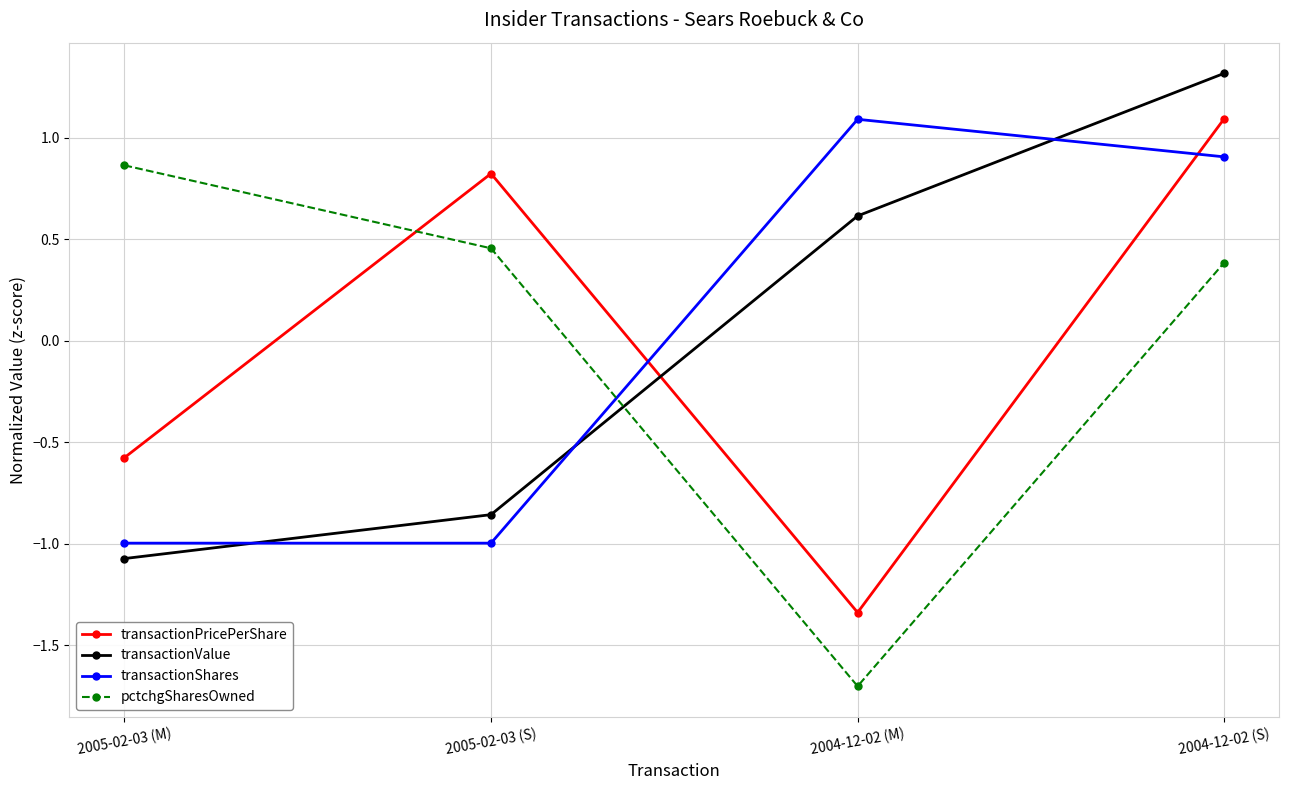

What is the minimum value for transactionValue?

-1.1